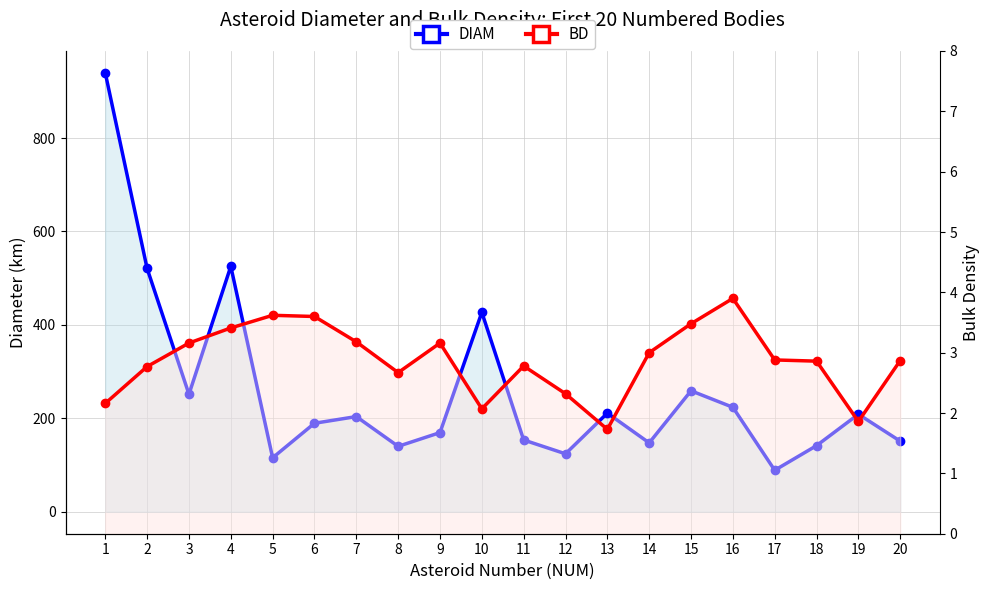

Reading left to right, transcribe all the data shown in this chart.

DIAM: 1=939.4	2=520.8	3=251.6	4=525.4	5=115.6	6=189.5	7=203.8	8=140.1	9=169.5	10=427.0	11=153.7	12=124.1	13=211.2	14=147.5	15=259.0	16=223.7	17=88.9	18=141.6	19=208.8	20=151.2
BD: 1=2.2	2=2.8	3=3.2	4=3.4	5=3.6	6=3.6	7=3.2	8=2.7	9=3.2	10=2.1	11=2.8	12=2.3	13=1.7	14=3.0	15=3.5	16=3.9	17=2.9	18=2.9	19=1.9	20=2.9